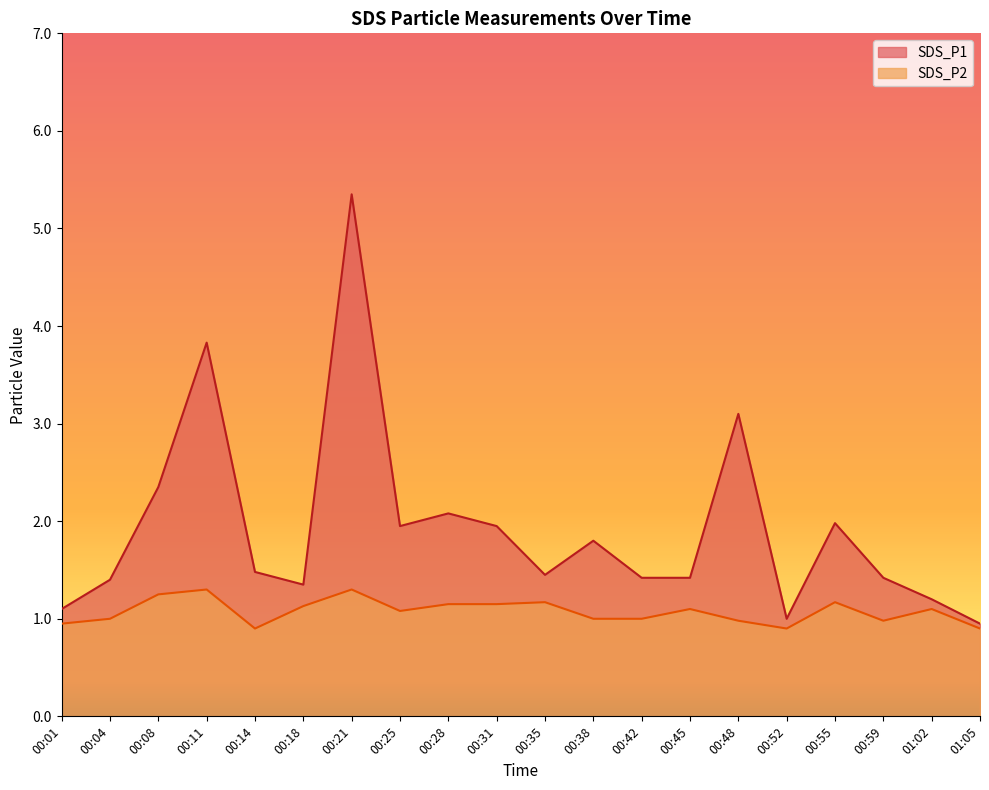

How many data points in SDS_P2 are less than 1?

6